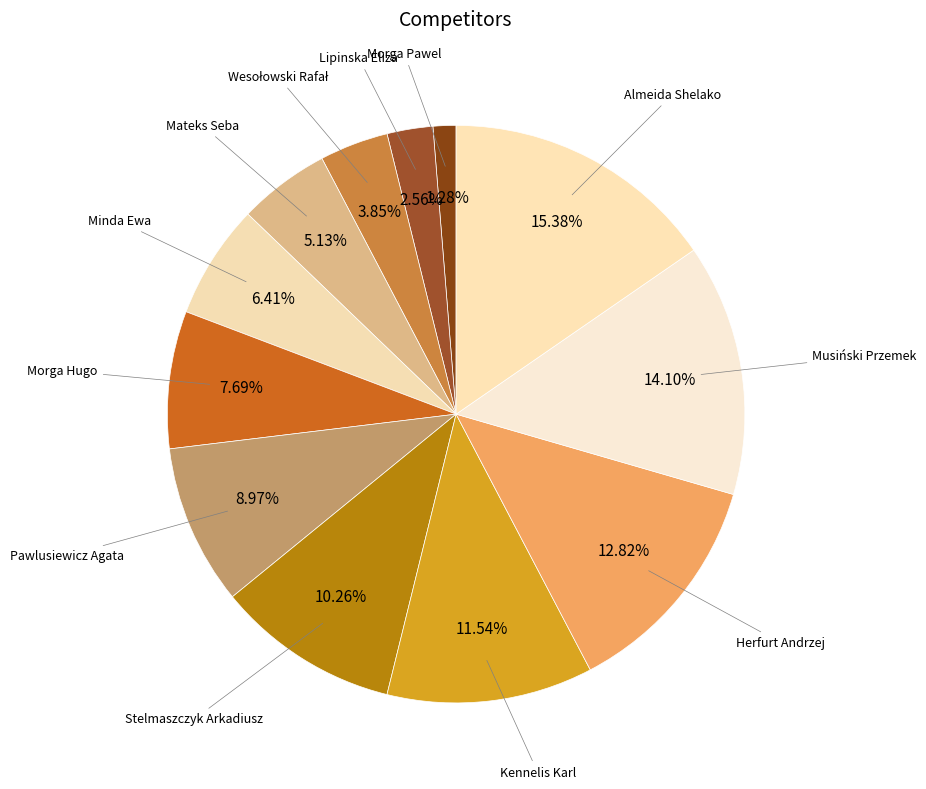

What percentage is the Musiński Przemek slice, to the nearest percent?

14%